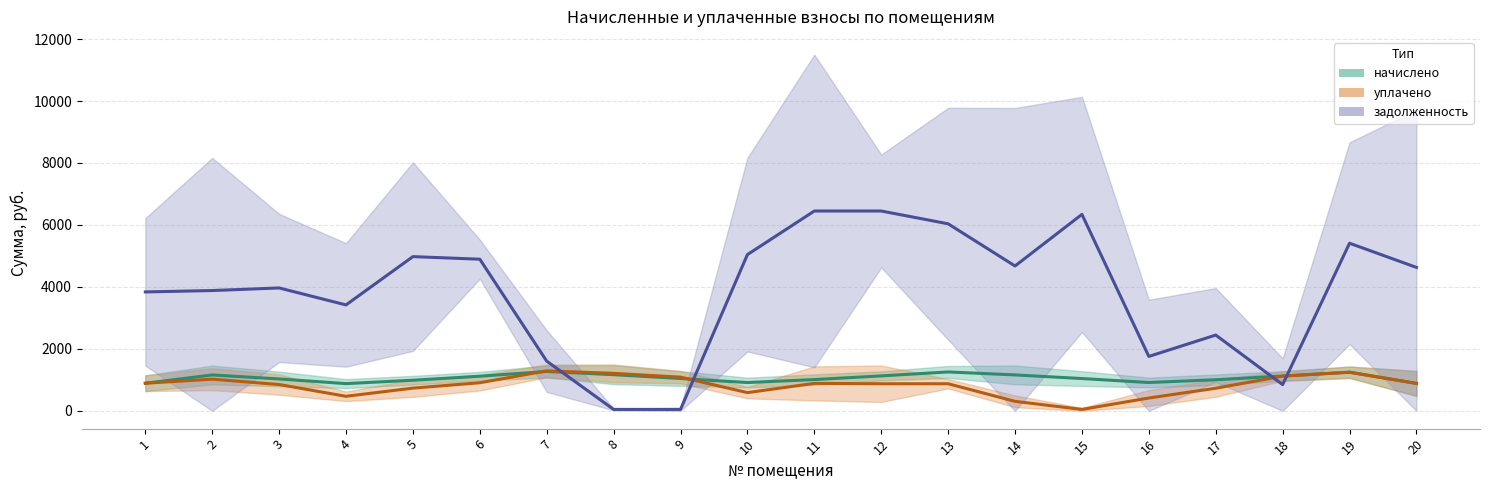

True or false: уплачено (тренд) has more than 0 points higher than both neighbors.

True